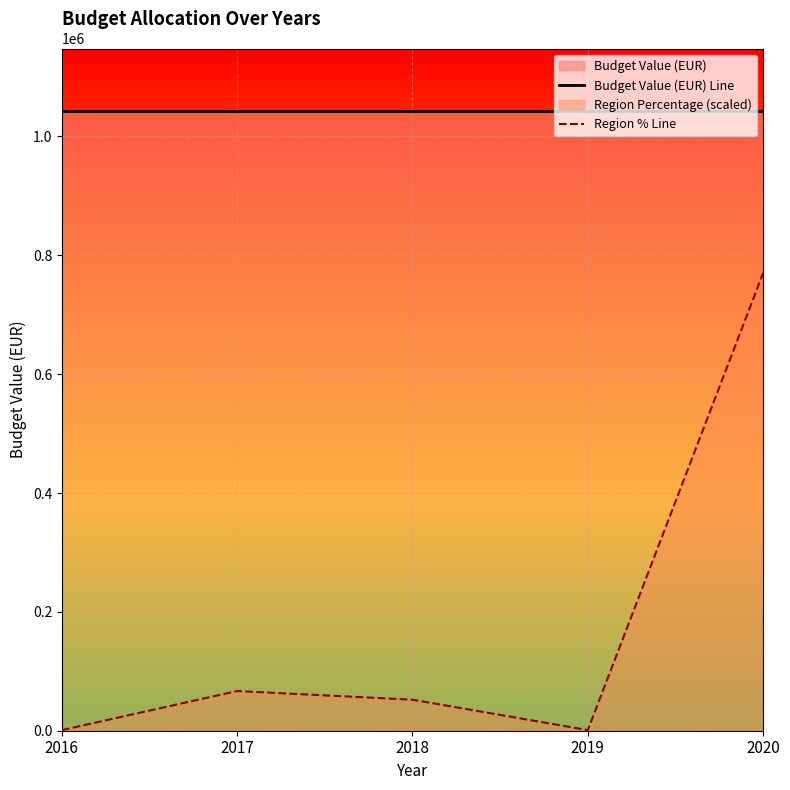

How many categories are shown in the chart?

5